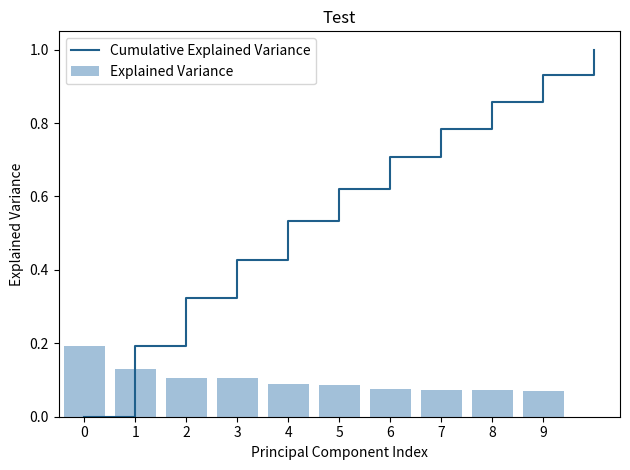

How many Explained Variance values are between 0 and 1?

10